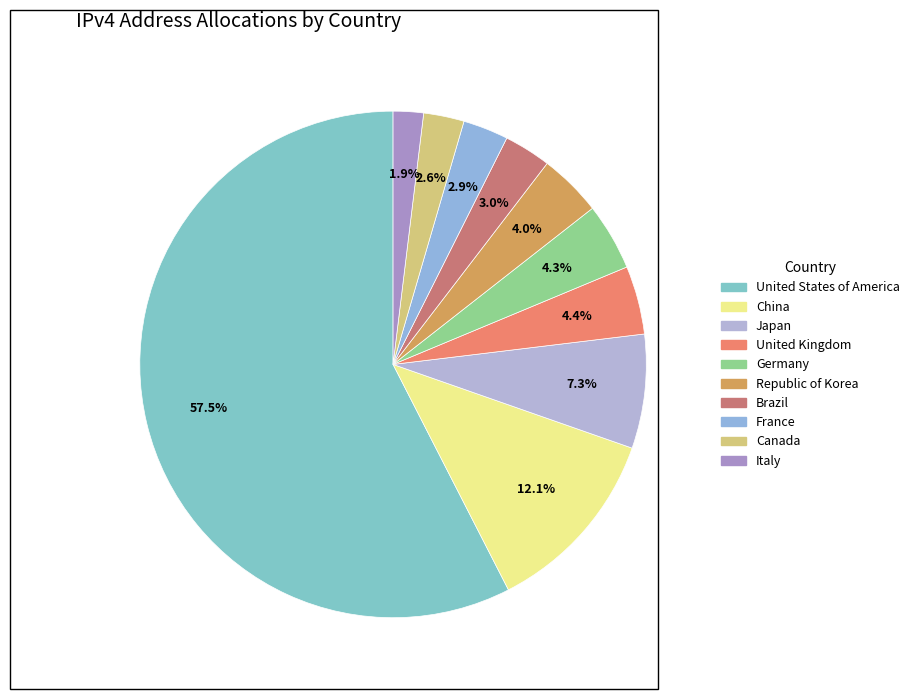

Does France represent more than half of the total?

No